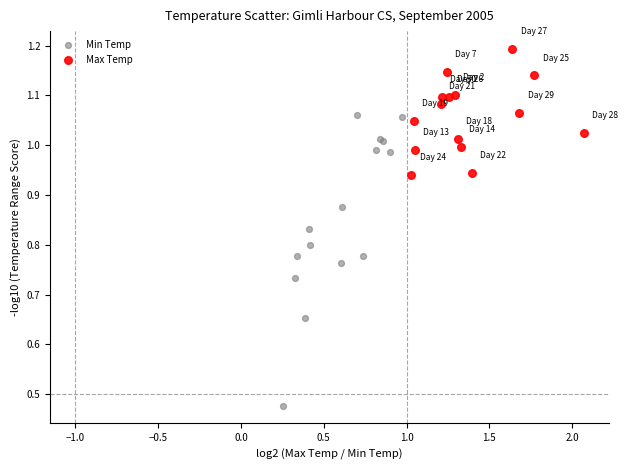

Which series contains the lowest Y value?

Min Temp